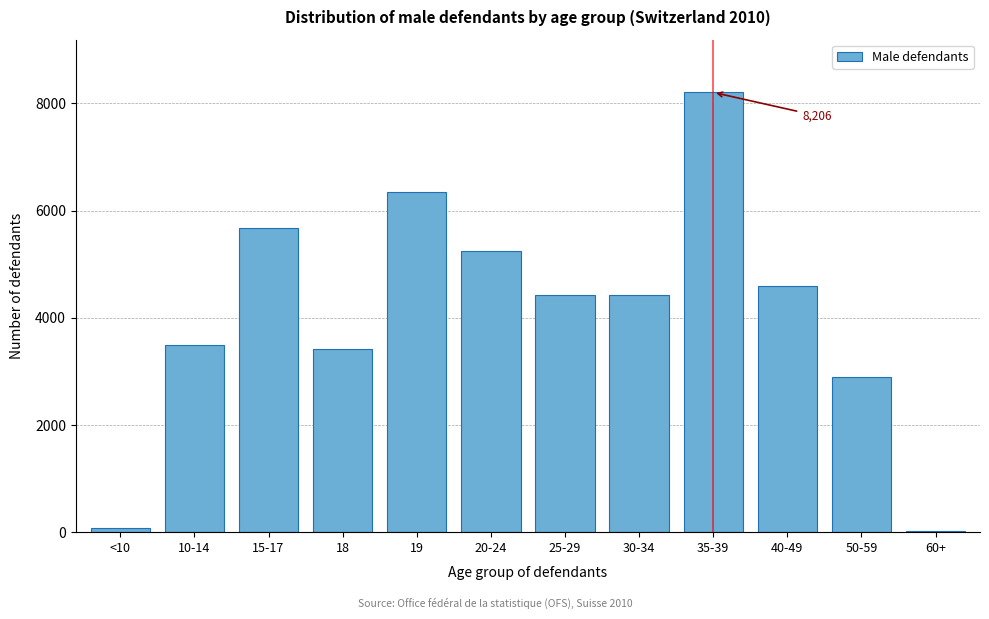

What is the sum of all values?

48793